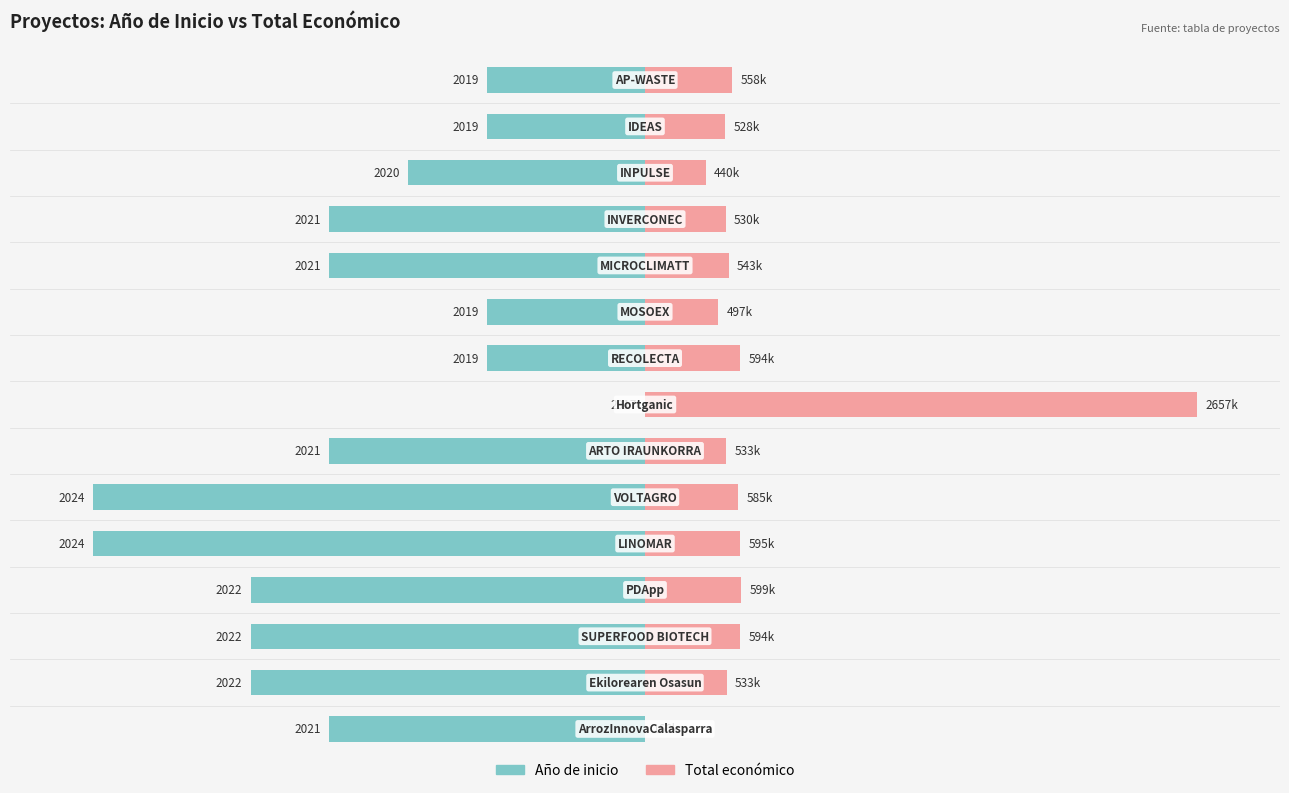

True or false: Total económico has a value of 20.5 at 6.

False